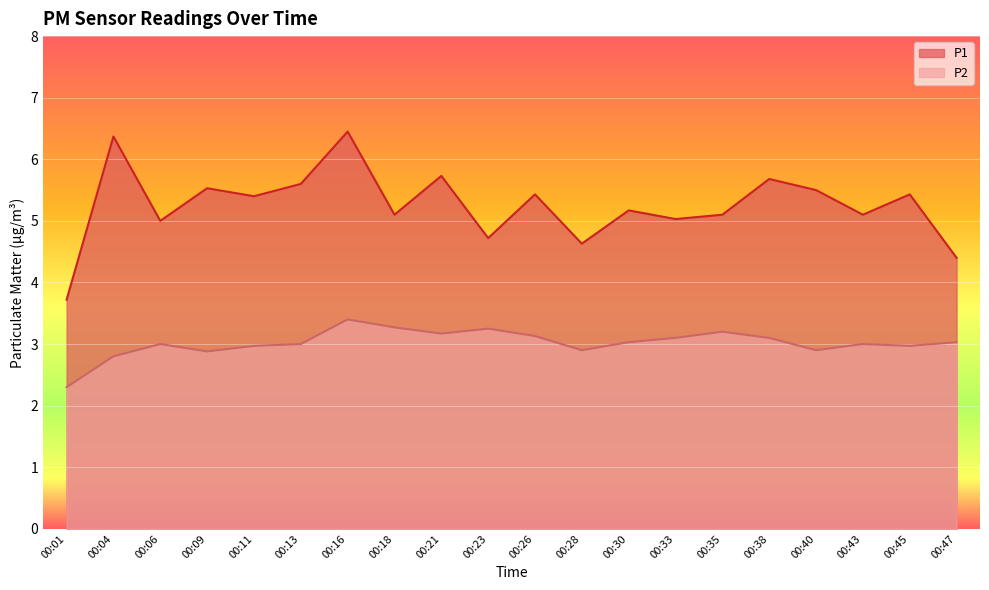

True or false: P1 and P2 intersect in this chart.

False